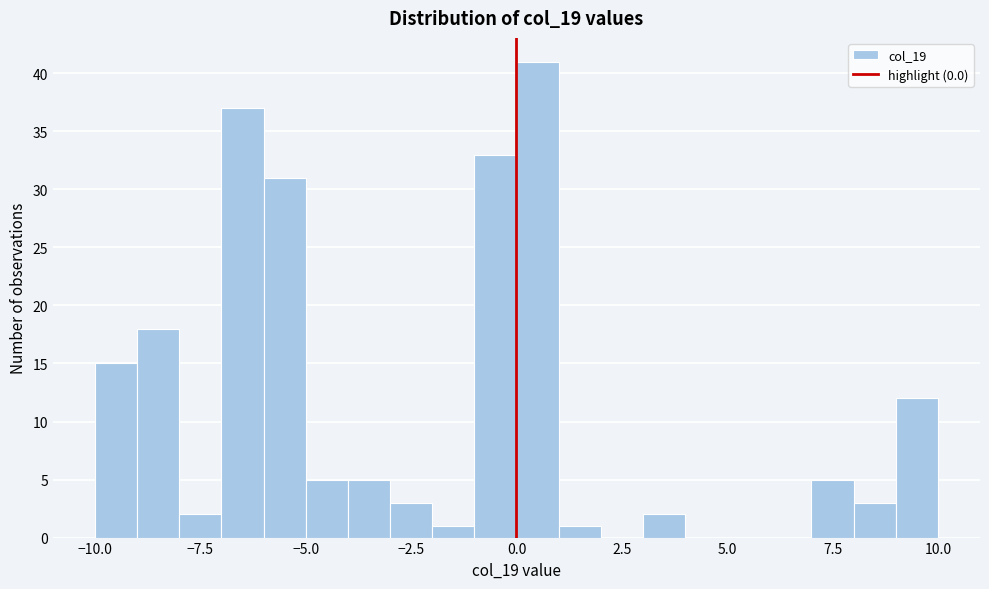

Around what value on the x-axis is the tallest bar? Give the approximate position of its centre, as read against the axis.

0.5